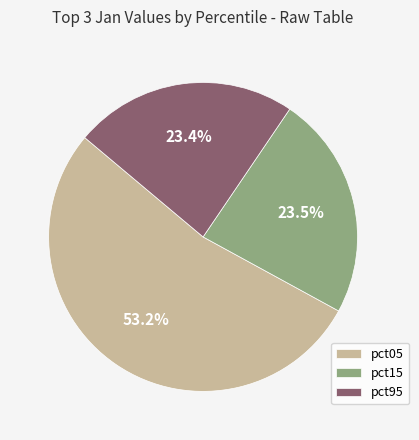

How many slices are in this pie chart?

3